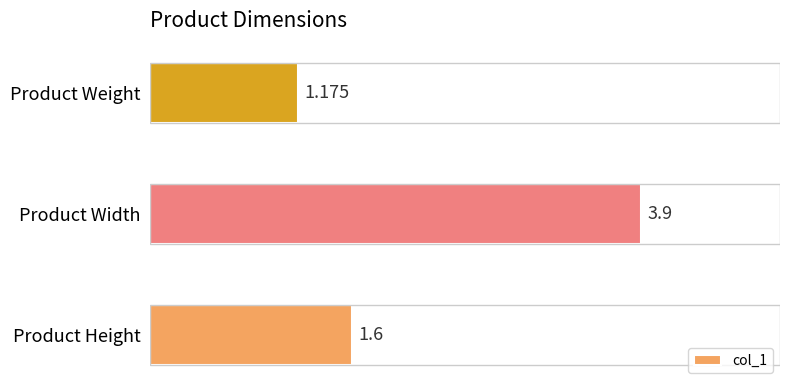

Are the bars grouped side by side (vs. stacked)?

No